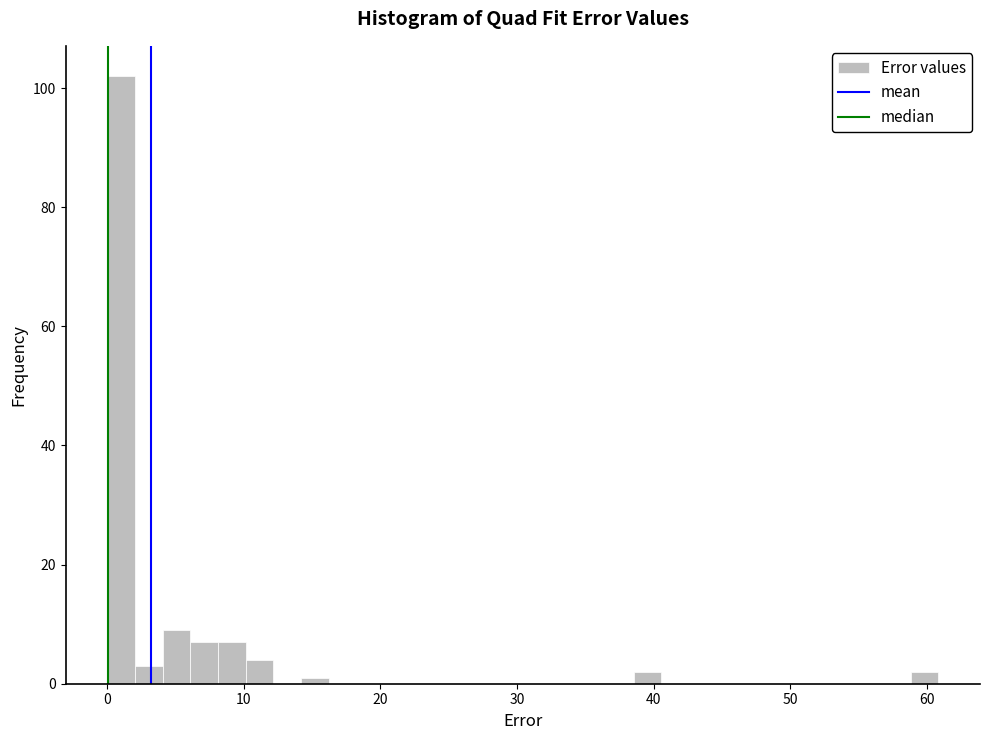

Around what value on the x-axis is the tallest bar? Give the approximate position of its centre, as read against the axis.

1